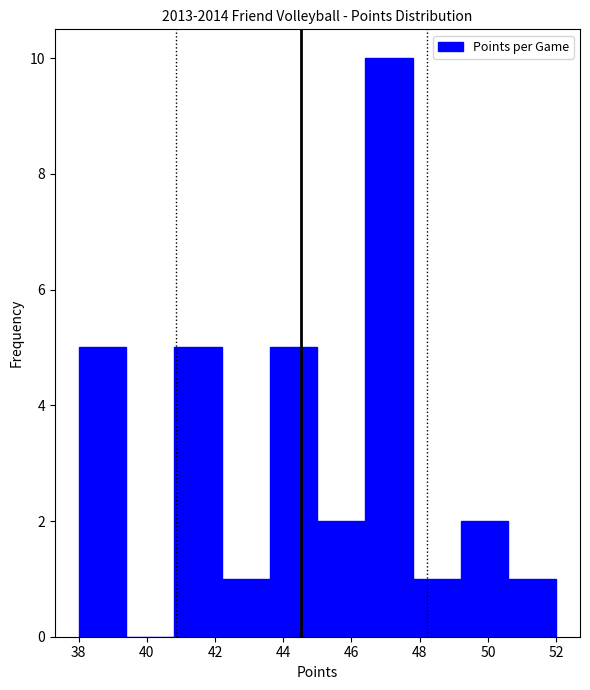

Reading left to right, list every bar in this chart as the range it spans on the x-axis followed by its height. The values are not printed on the chart, so give them approximately, as read against the axis.

38.0 to 39.4: 5
39.4 to 40.8: 0
40.8 to 42.2: 5
42.2 to 43.6: 1
43.6 to 45.0: 5
45.0 to 46.4: 2
46.4 to 47.8: 10
47.8 to 49.2: 1
49.2 to 50.6: 2
50.6 to 52.0: 1